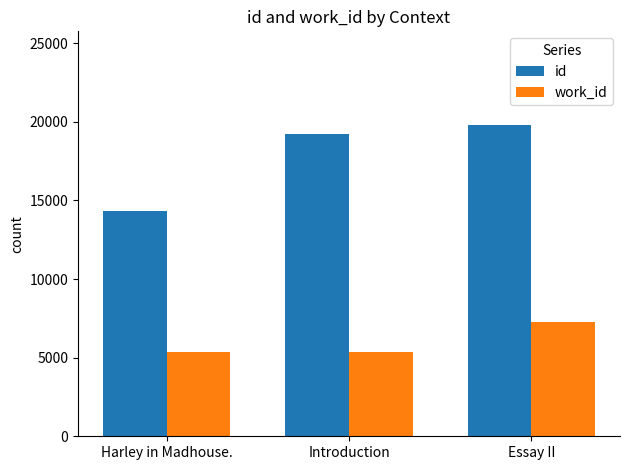

Read the work_id value at Essay II.

7267